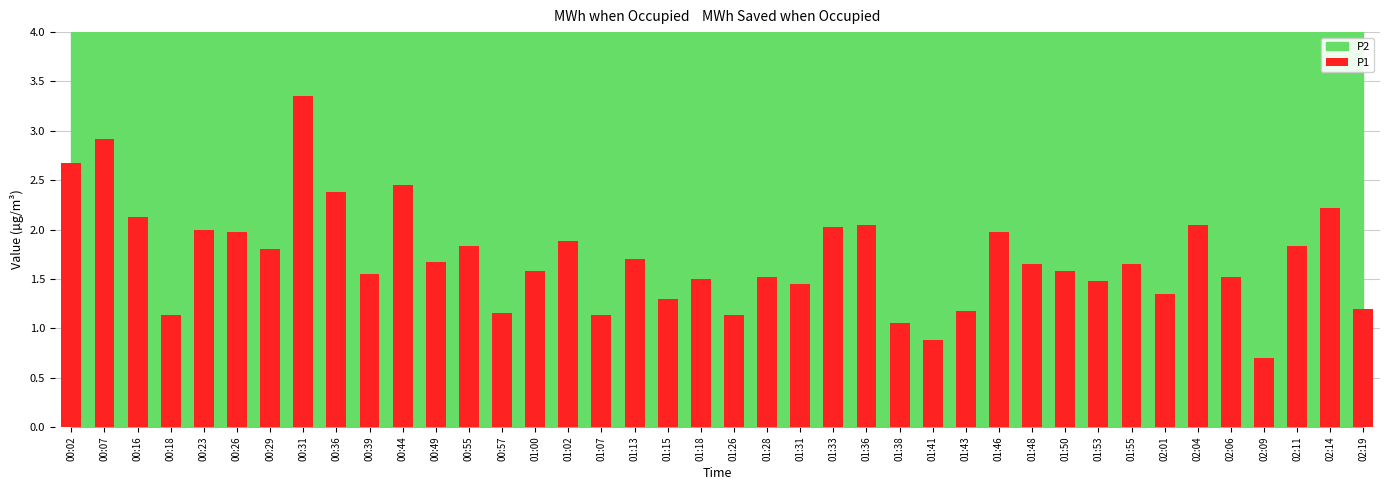

At which label does the data first exceed 1?

00:02